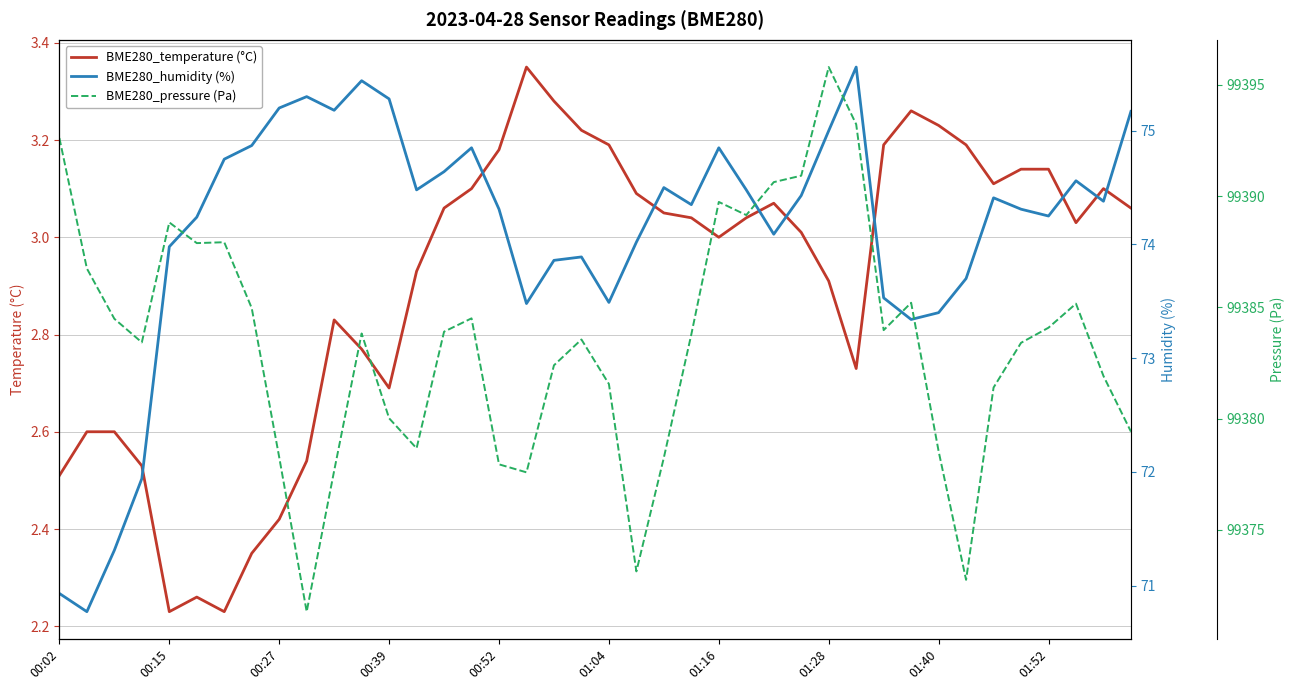

True or false: BME280_temperature (°C) has more than 2 points higher than both neighbors.

True